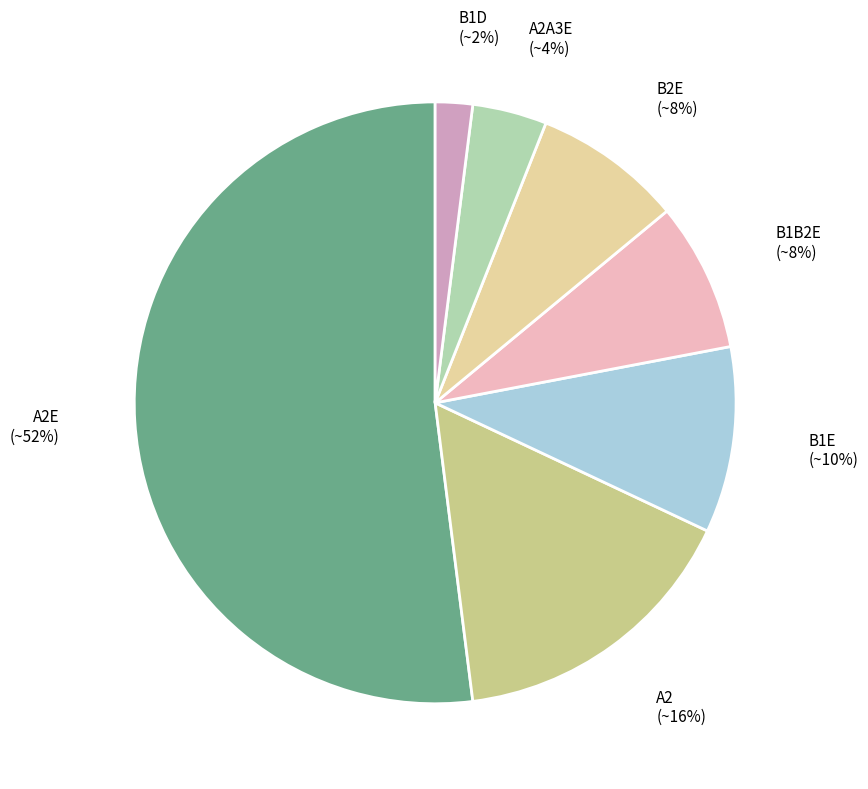

Is there a majority slice in this chart?

Yes